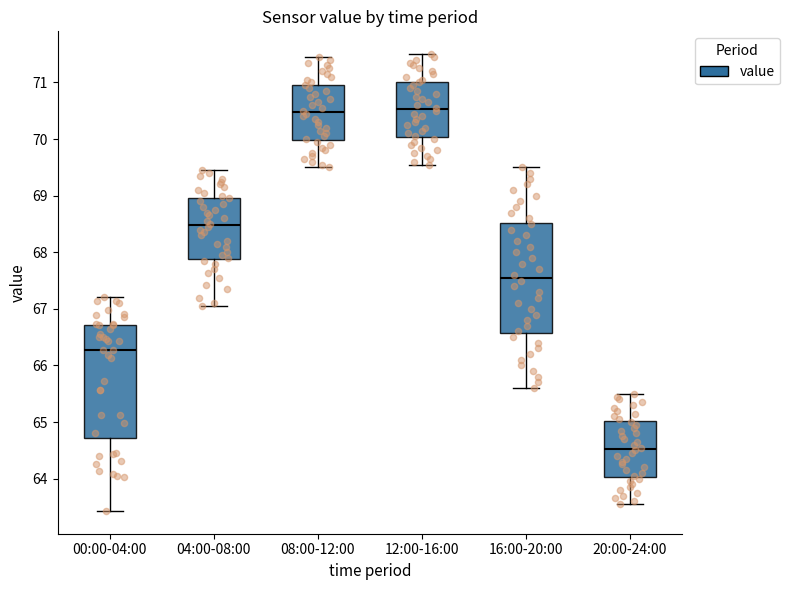

Reading left to right, read every box against the y-axis: the position of its median line, the range the box covers, and the ends of its whiskers. The values are not printed on the chart, so give them approximately, as read against the axis.

00:00-04:00: median 66.3, box 64.7 to 66.7, whiskers 63.4 to 67.2
04:00-08:00: median 68.5, box 67.9 to 69.0, whiskers 67.1 to 69.5
08:00-12:00: median 70.5, box 70.0 to 71.0, whiskers 69.5 to 71.5
12:00-16:00: median 70.5, box 70.0 to 71.0, whiskers 69.6 to 71.5
16:00-20:00: median 67.6, box 66.6 to 68.5, whiskers 65.6 to 69.5
20:00-24:00: median 64.5, box 64.0 to 65.0, whiskers 63.6 to 65.5